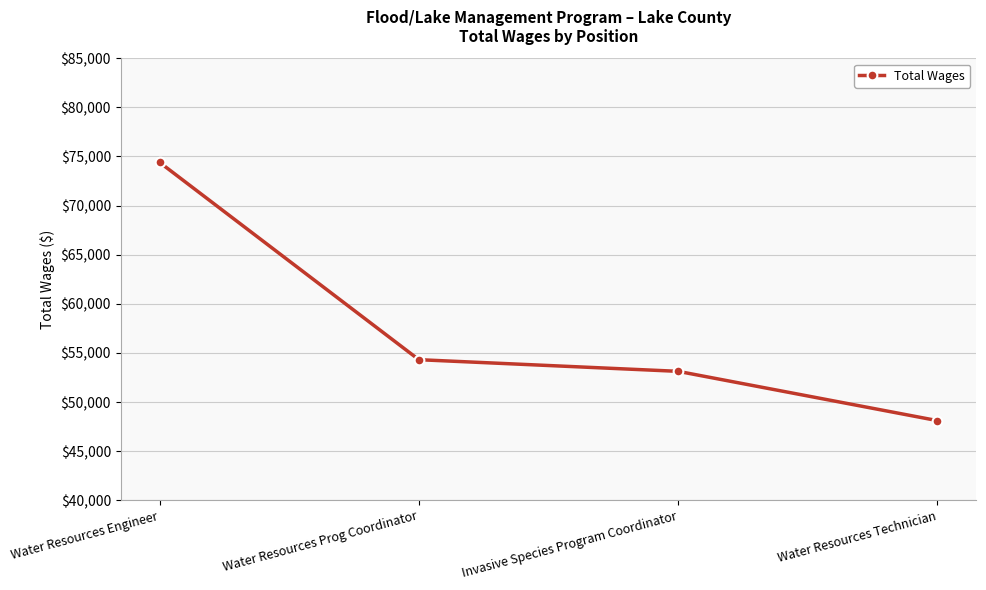

Does the chart have visible grid lines?

Yes